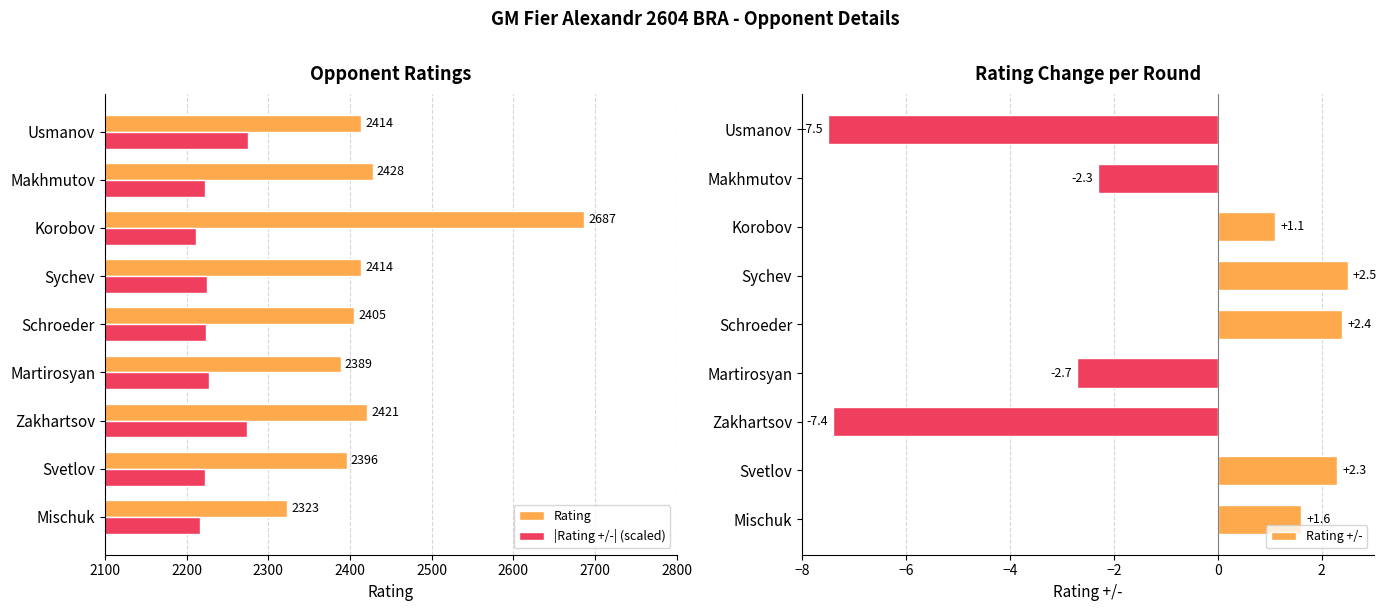

What is the maximum value shown in the chart?

2687